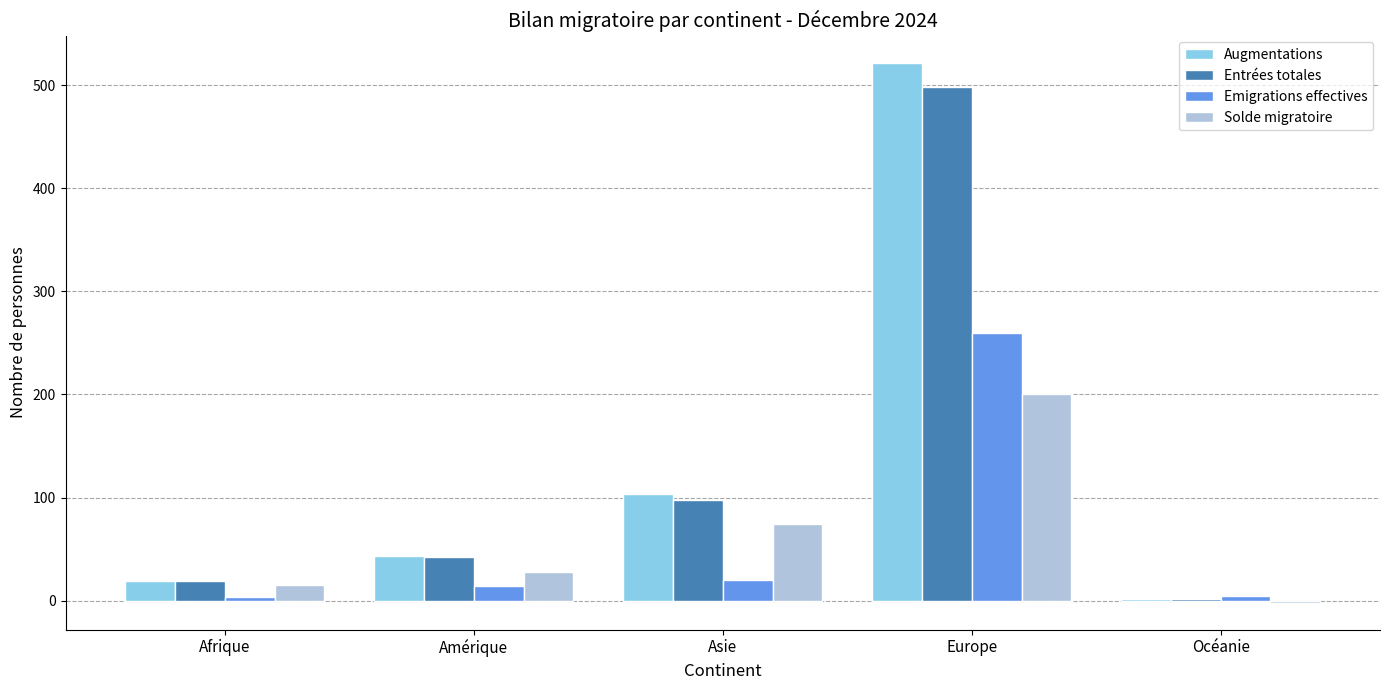

What is the approximate value of Entrées totales at Europe?

498